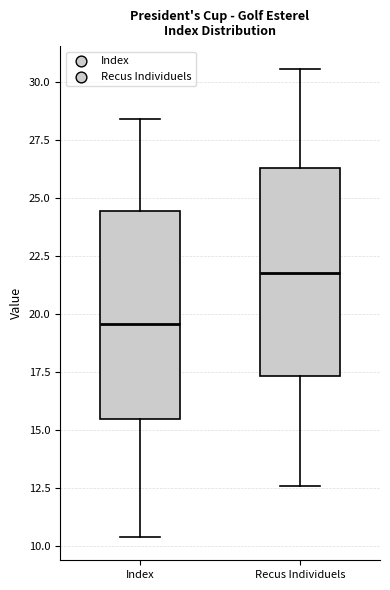

Which box's median line is the highest?

Recus Individuels